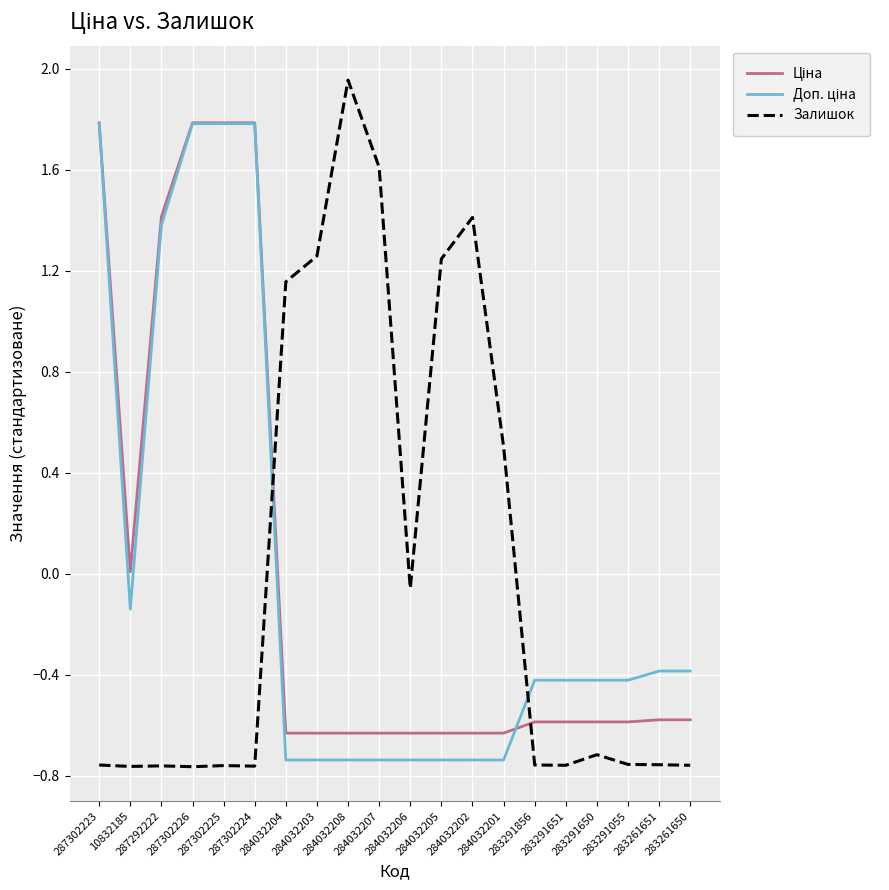

What position from the right is 10832185?

19